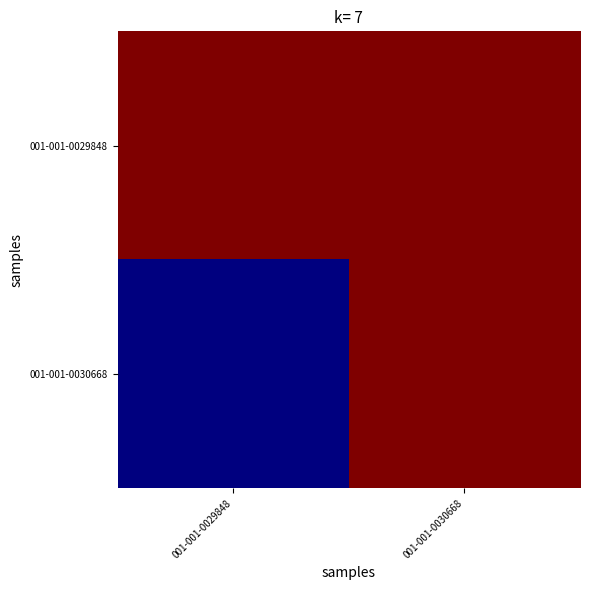

Reading left to right, extract all data points from this chart.

001-001-0029848: 001-001-0029848=1	001-001-0030668=1
001-001-0030668: 001-001-0029848=0	001-001-0030668=1